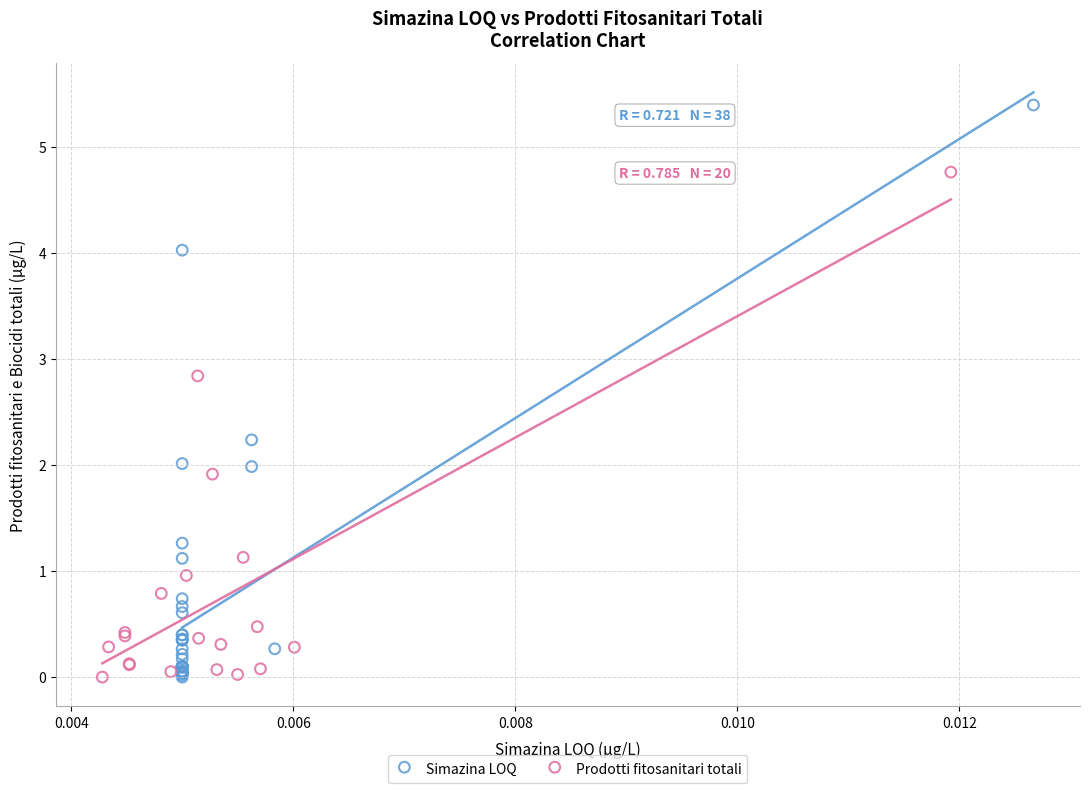

Which series reaches the maximum Y coordinate?

Simazina LOQ